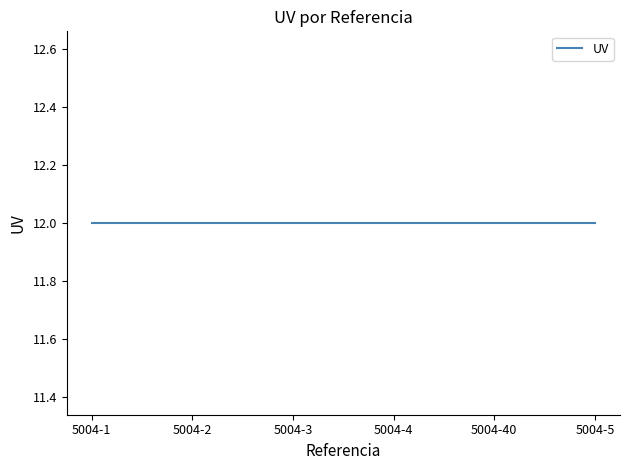

The value of UV at 5004-40 is 12. True or false?

True